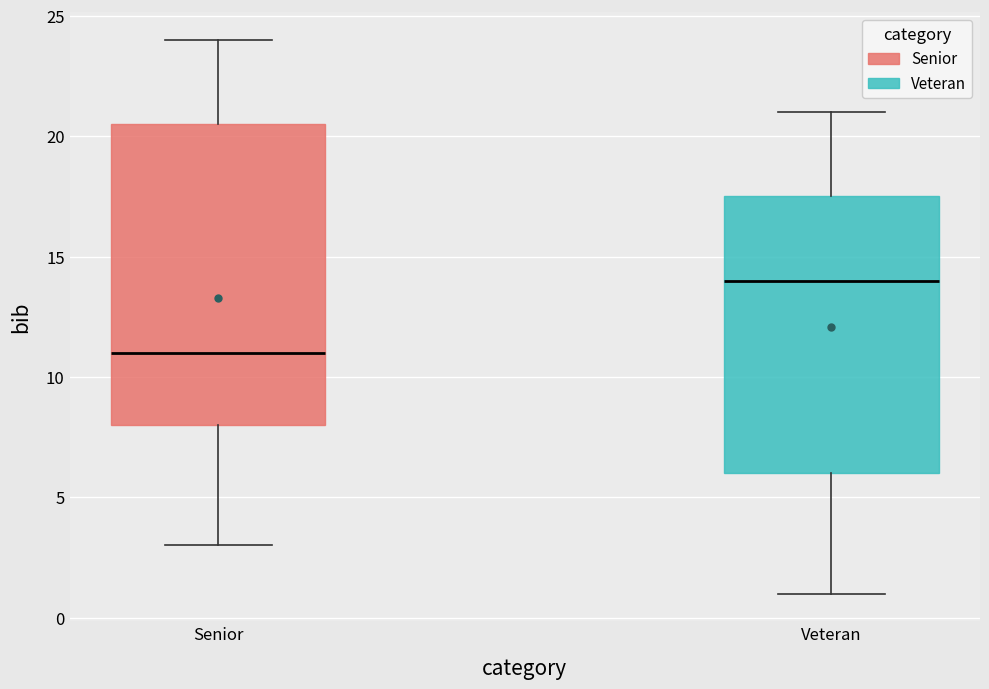

Which box is the tallest, from its lower edge to its upper edge?

Senior